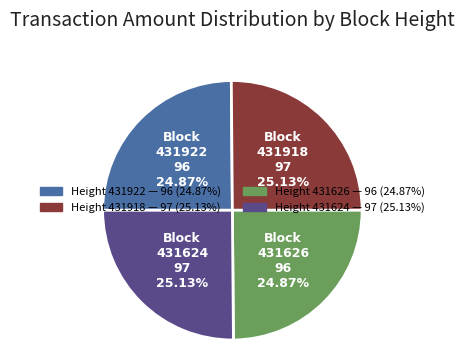

The Height 431922 slice represents 36% of the pie. True or false?

False